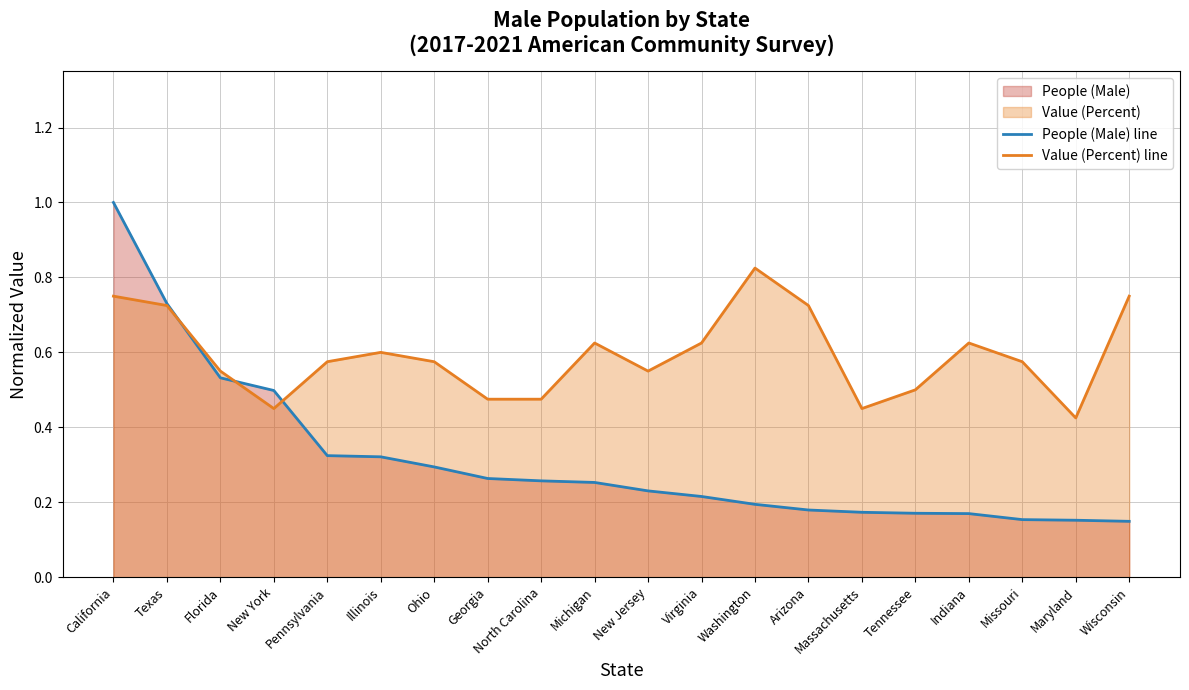

What is the sum of the Value (Percent) line values at North Carolina and Georgia?

0.9